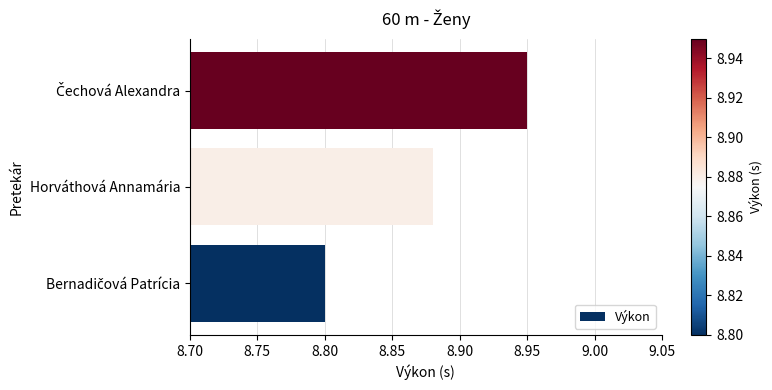

What is the sum of all values?

26.6